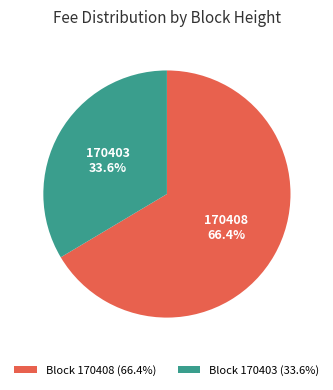

How many segments does this pie chart have?

2